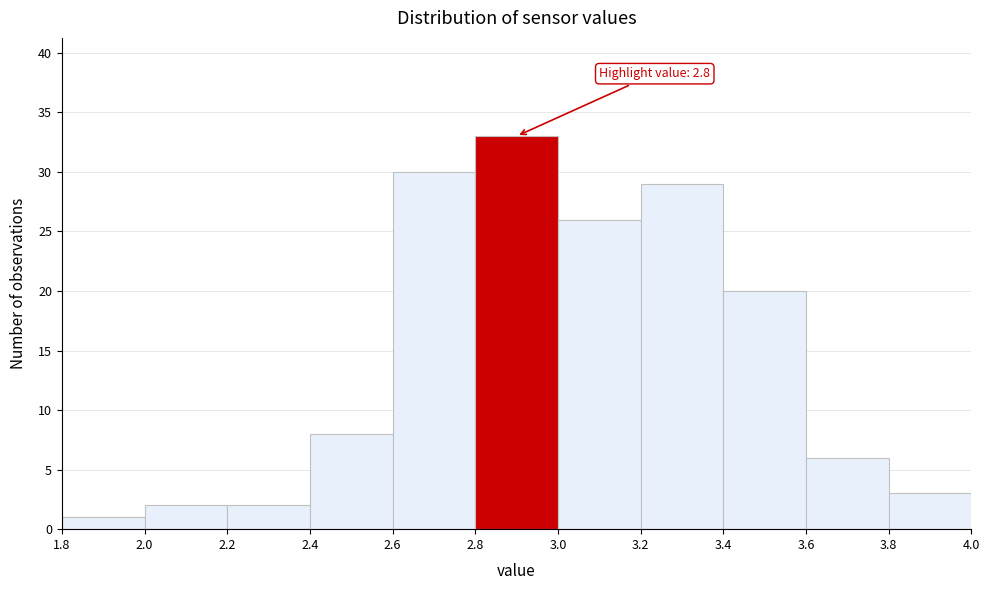

Which range on the x-axis has the tallest bar?

2.8 to 3.0